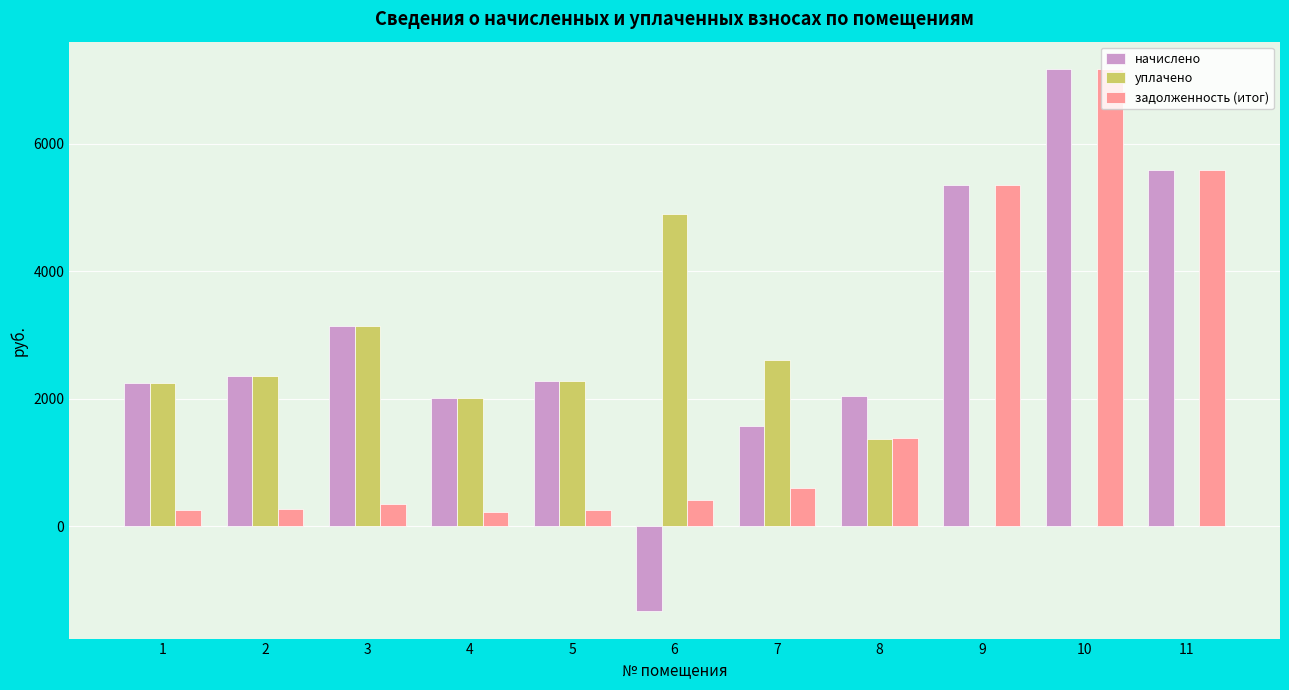

Count the number of categories in the chart.

11